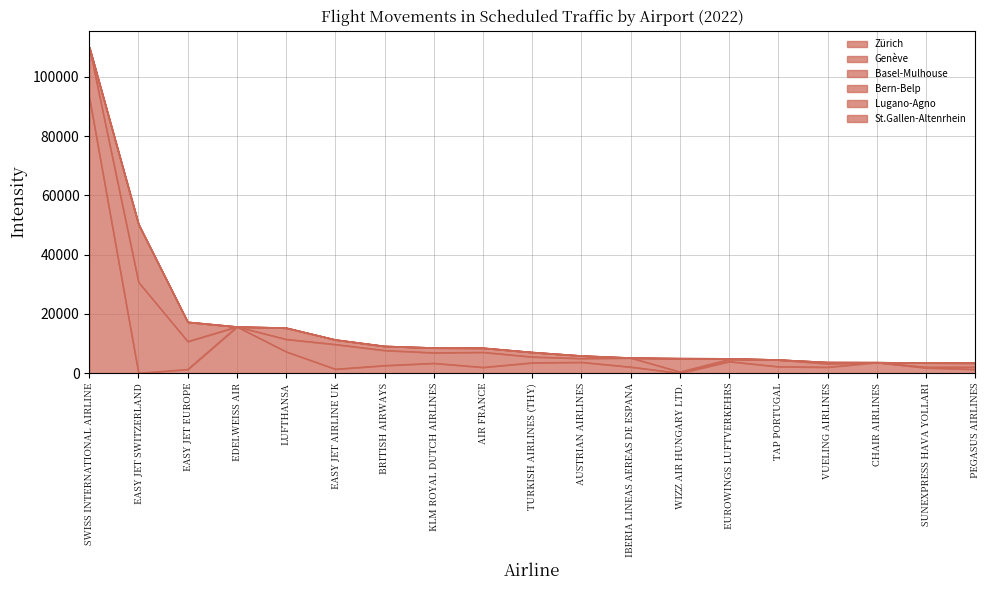

True or false: St.Gallen-Altenrhein has a value of 2 at EASY JET AIRLINE UK.

False